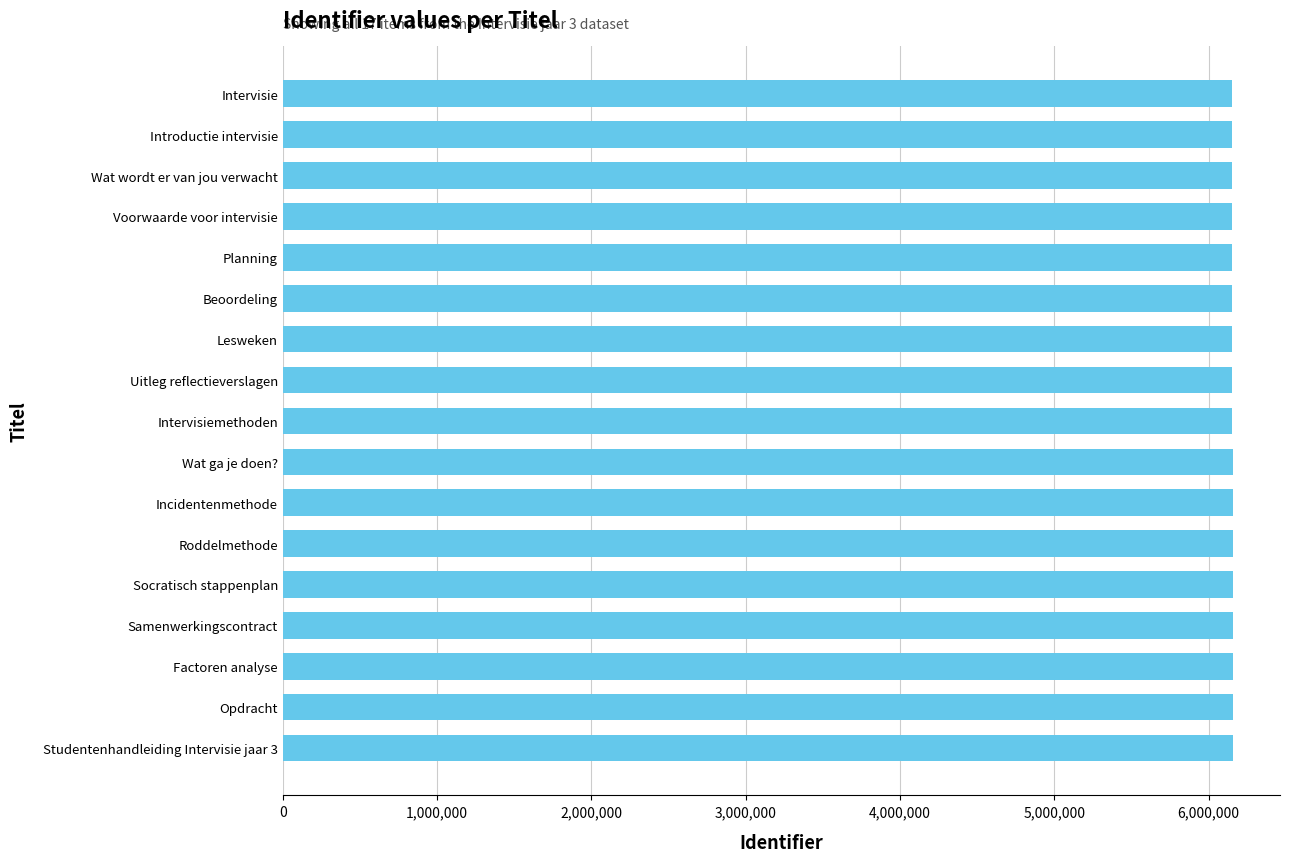

True or false: the data shows 6154344 at Wat ga je doen?.

True